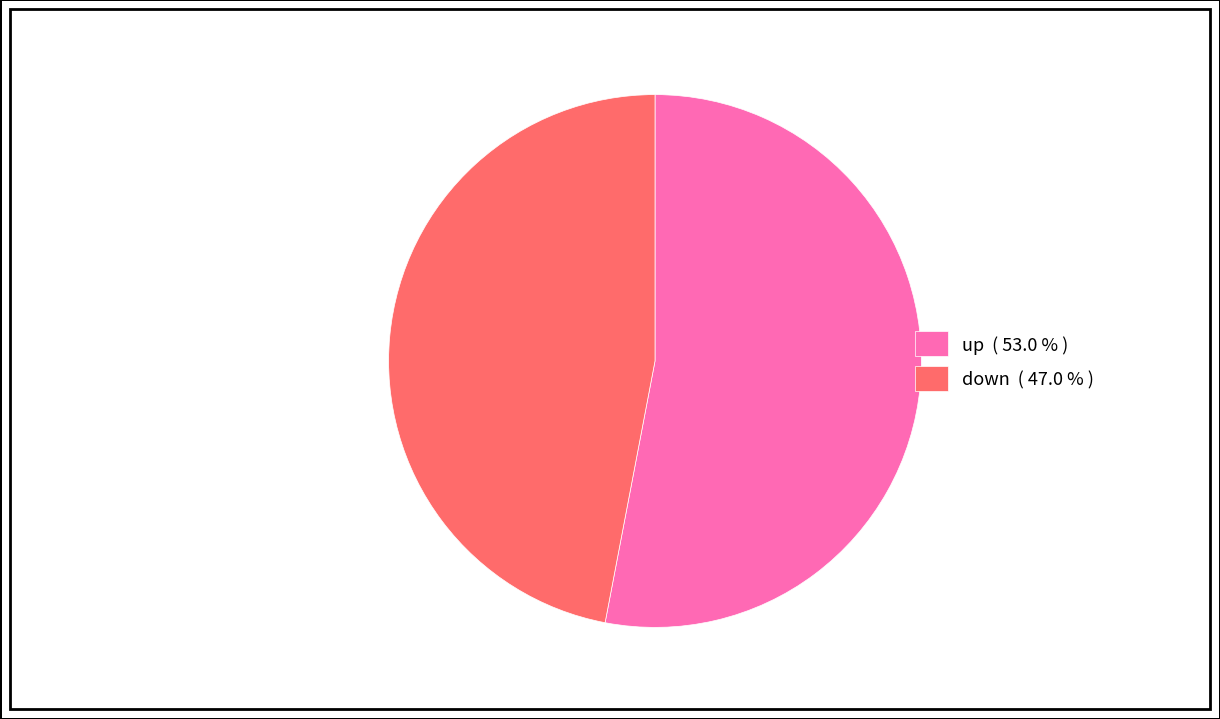

Is the sum of down ( 47.0 % ) and up ( 53.0 % ) greater than half?

Yes